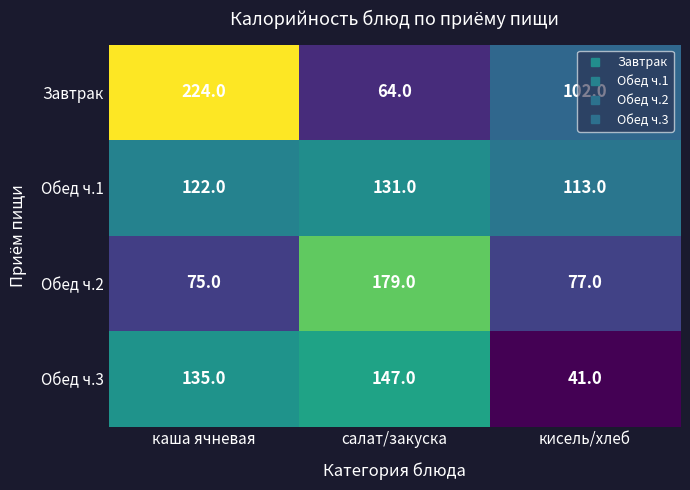

What is the total value across all series at салат/закуска?

521